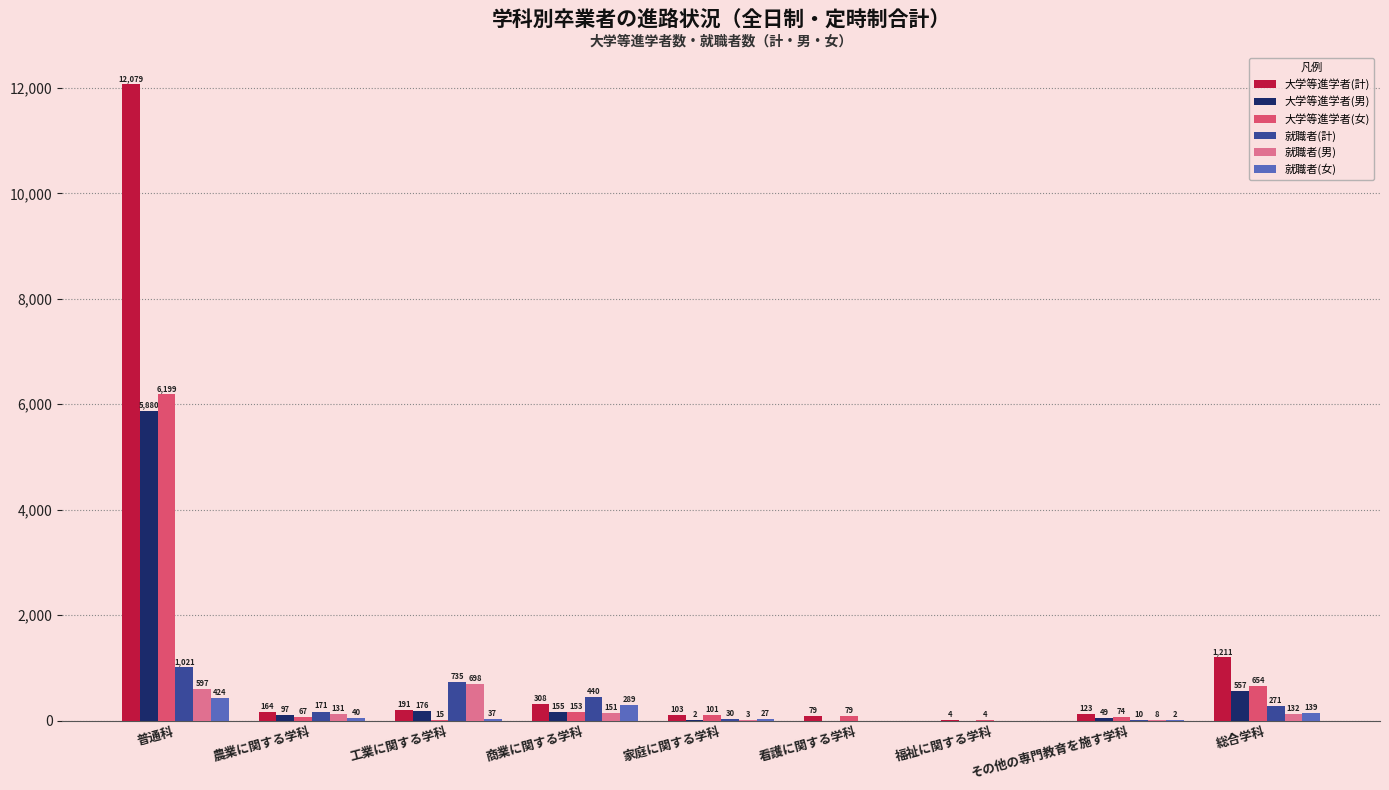

What is the greatest value displayed?

12079